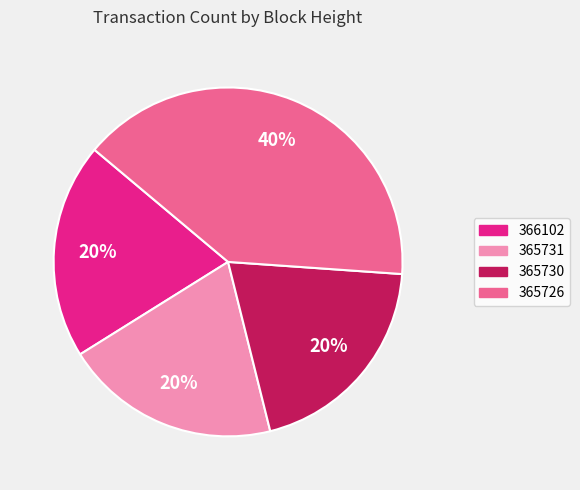

Is the sum of 365730 and 365726 greater than half?

Yes